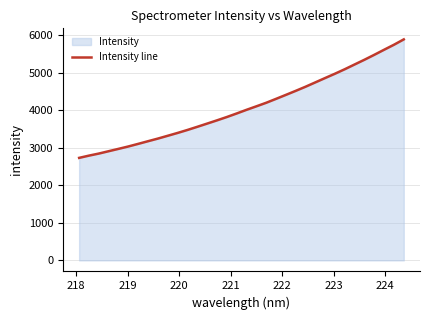

The chart shows a value of 1918.6 at 225. True or false?

False